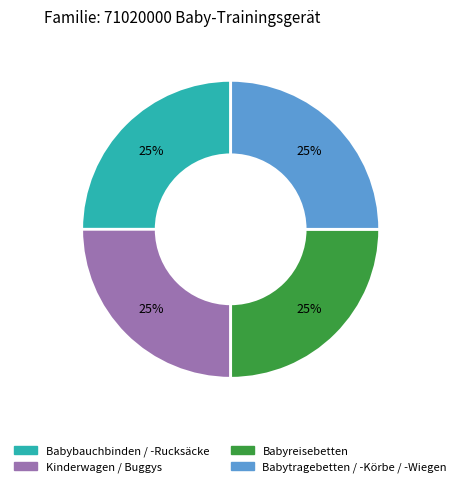

How many slices are in this pie chart?

4